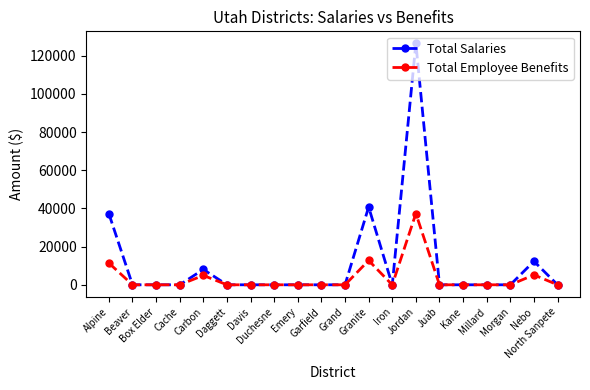

What is the maximum value for Total Employee Benefits?

37328.3